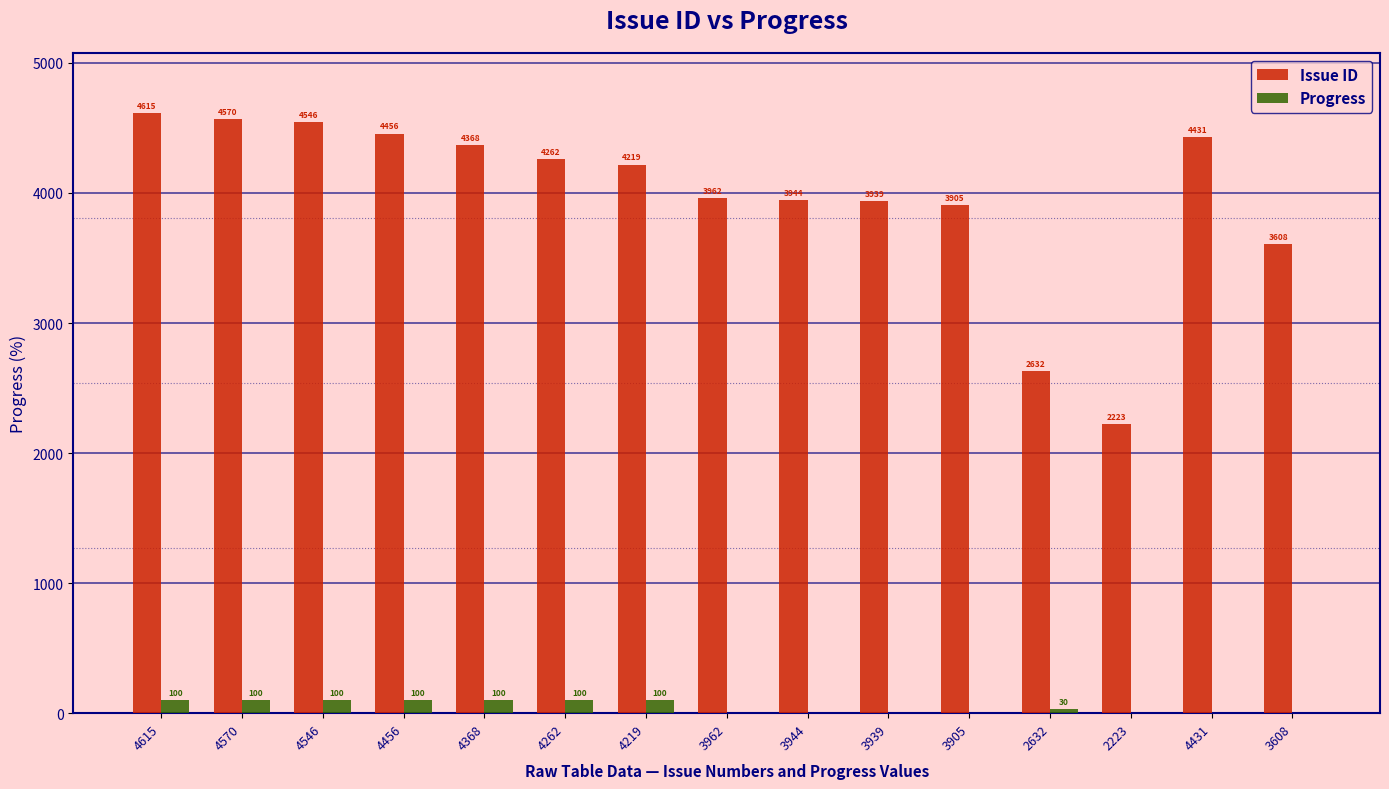

How many data points does each series have?

15